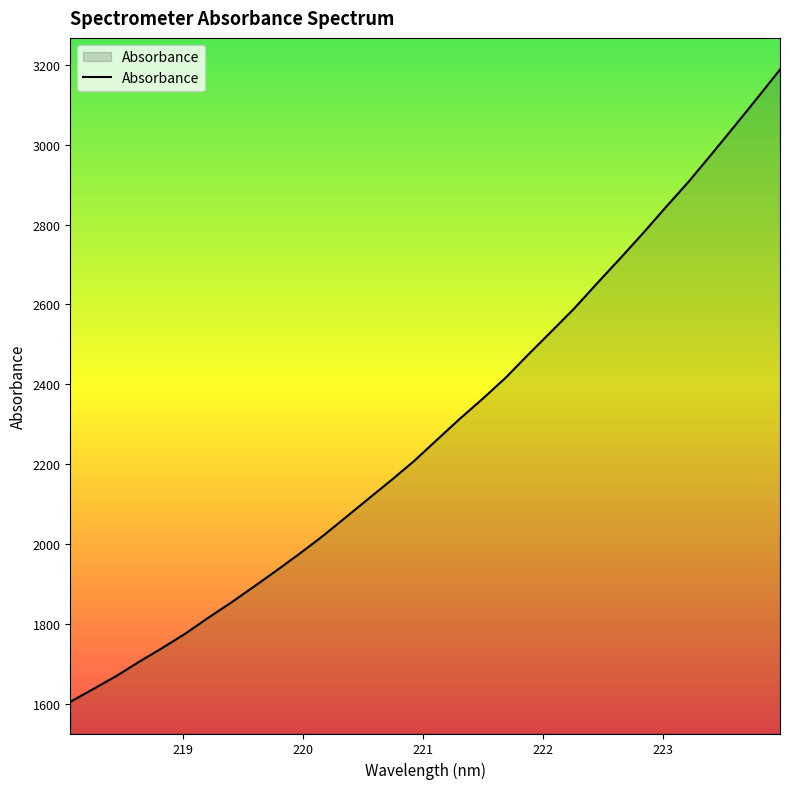

What is the maximum value shown in the chart?

3188.0